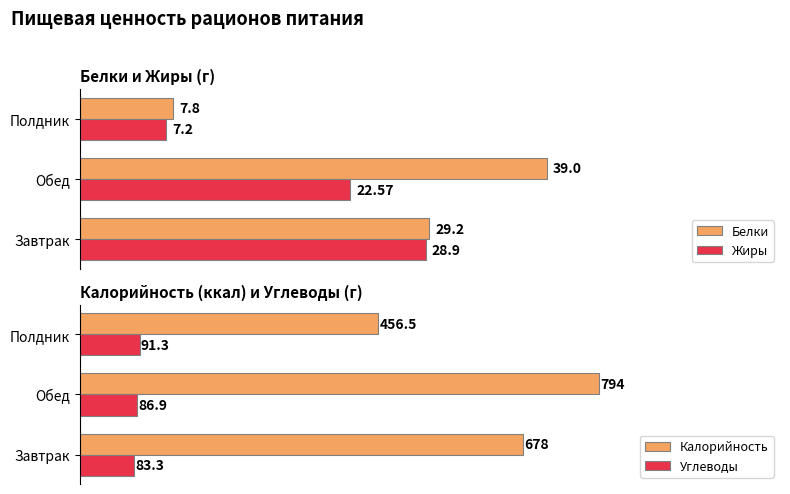

Rank the series by their maximum value, from lowest to highest.

Жиры, Белки, Углеводы, Калорийность